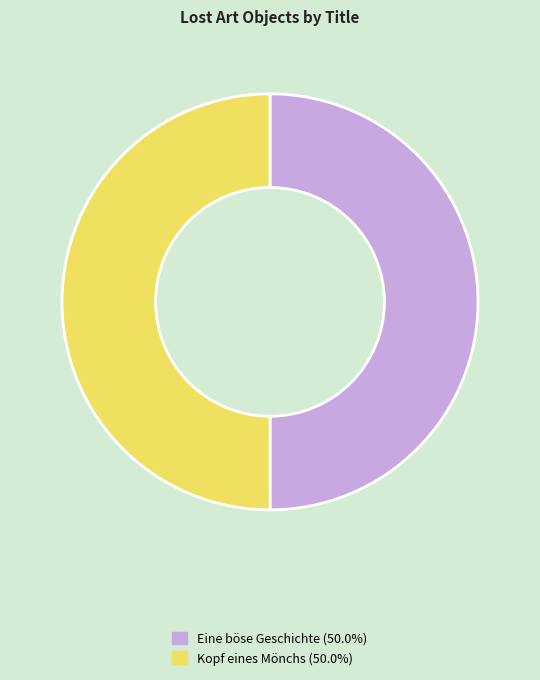

Approximately how many times larger is the value at Eine böse Geschichte compared to Kopf eines Mönchs?

1.0